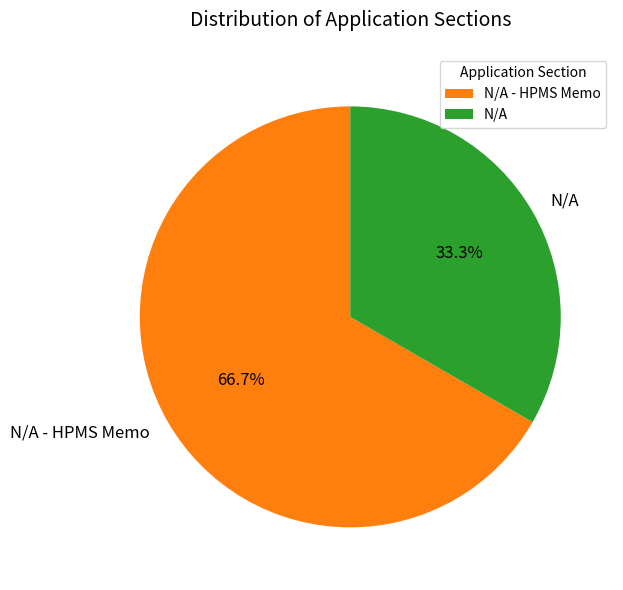

Rank the categories by value from lowest to highest.

N/A, N/A - HPMS Memo